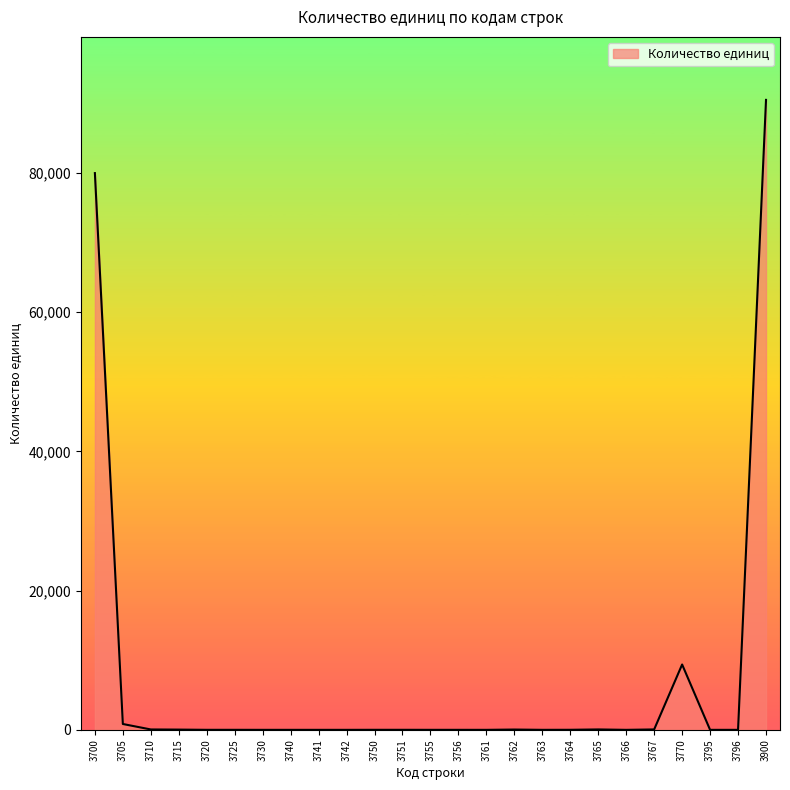

Is it true that the value at 3740 is 0?

True